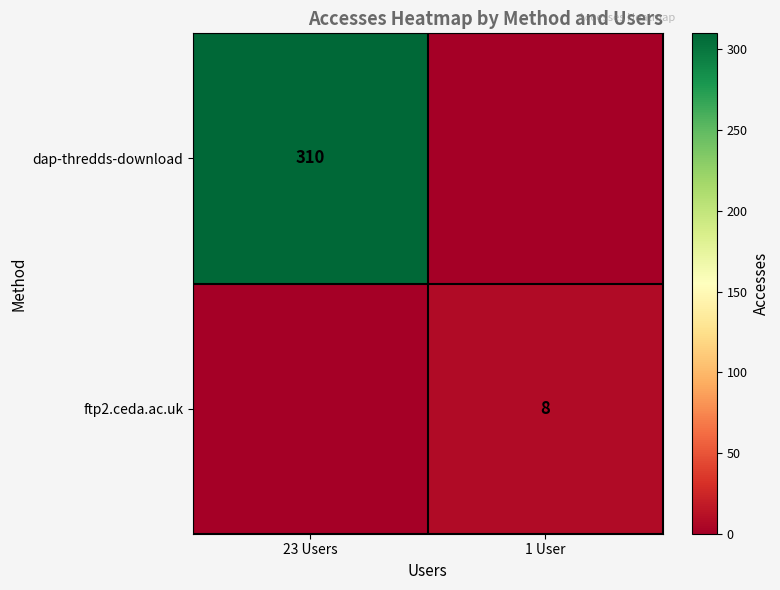

At which category is the sum across all series the highest?

23 Users